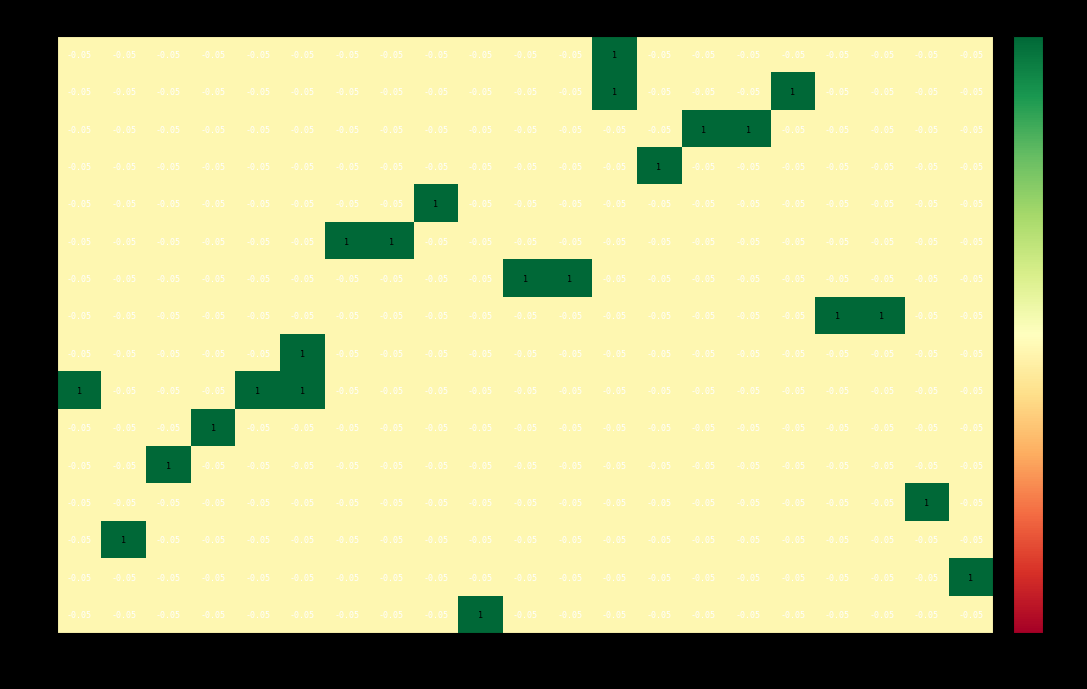

List the series in order of their peak value, highest first.

32, 30, 27, 24, 23, 22, 21, 18, 17, 16, 15, 14, 12, 10, 5, 3